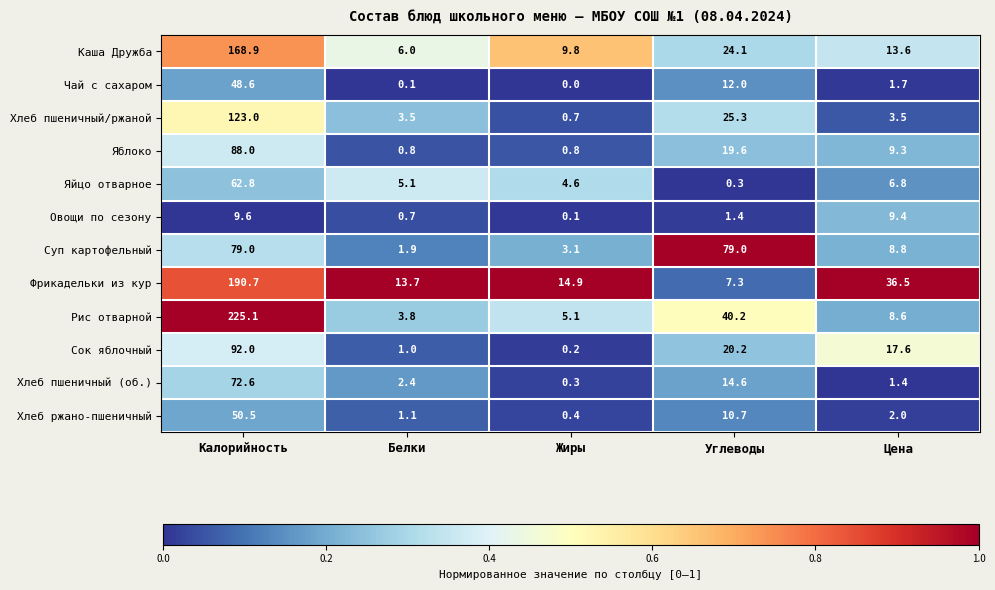

What is the total value across all series at Белки?

40.1